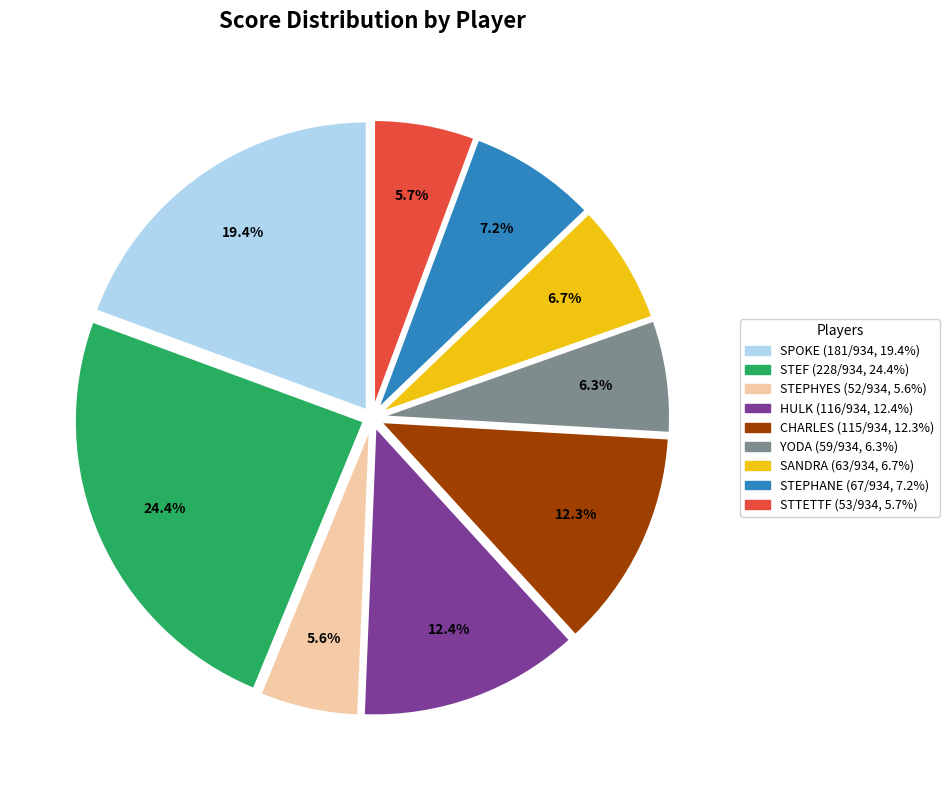

True or false: SPOKE accounts for 19% of the total.

True